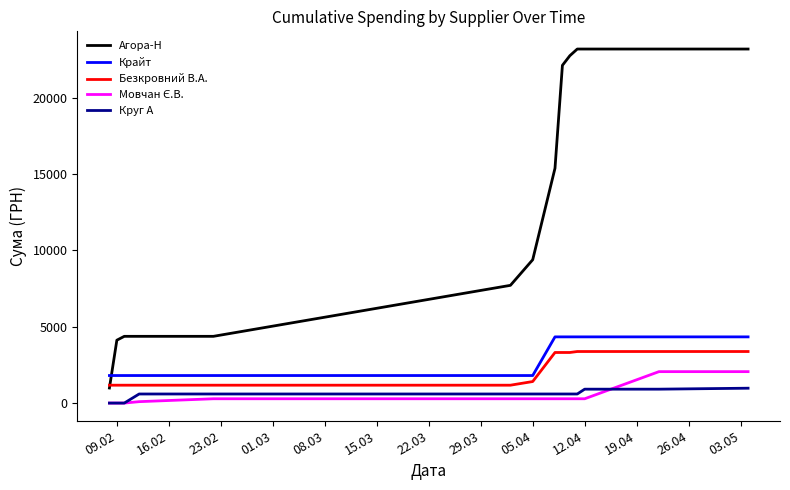

How many distinct data groups are displayed?

5